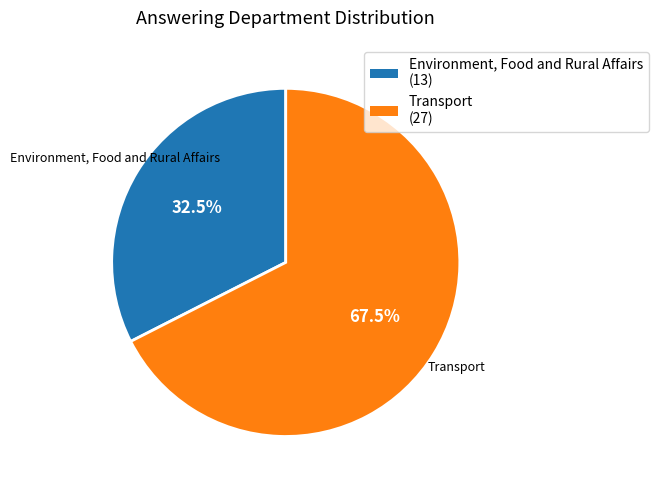

Which has a higher value, Environment, Food and Rural Affairs or Transport?

Transport